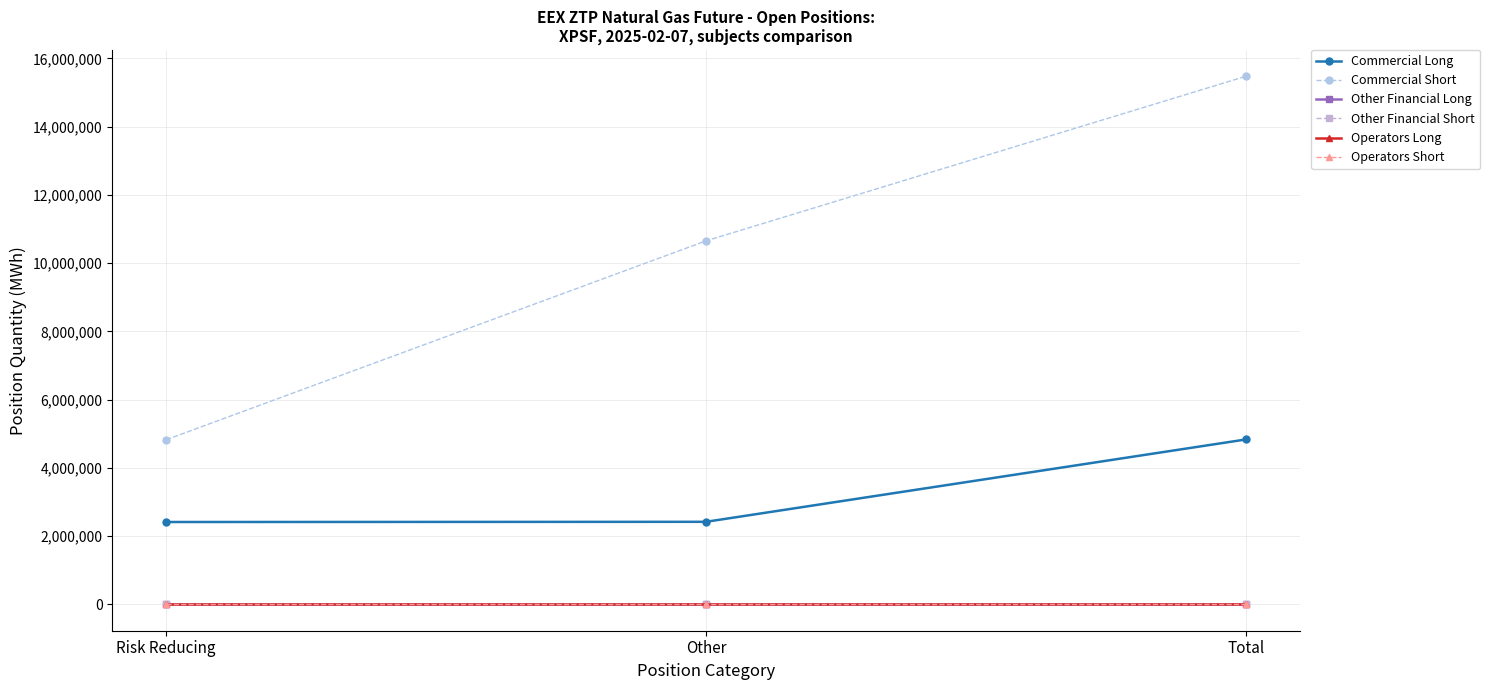

Is this an area chart (filled region under the line)?

No